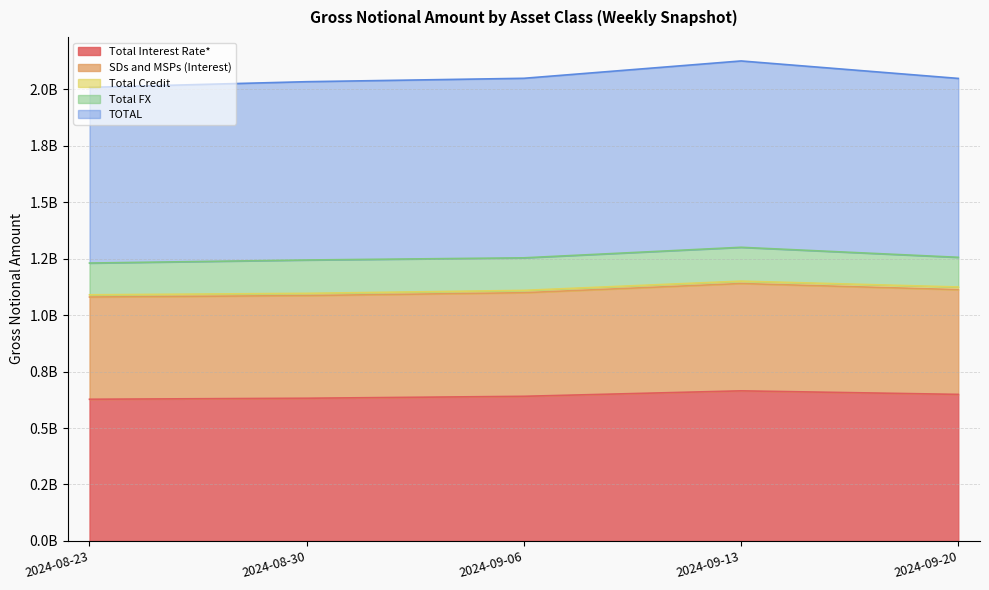

Which label corresponds to the largest value in the chart?

2024-09-13